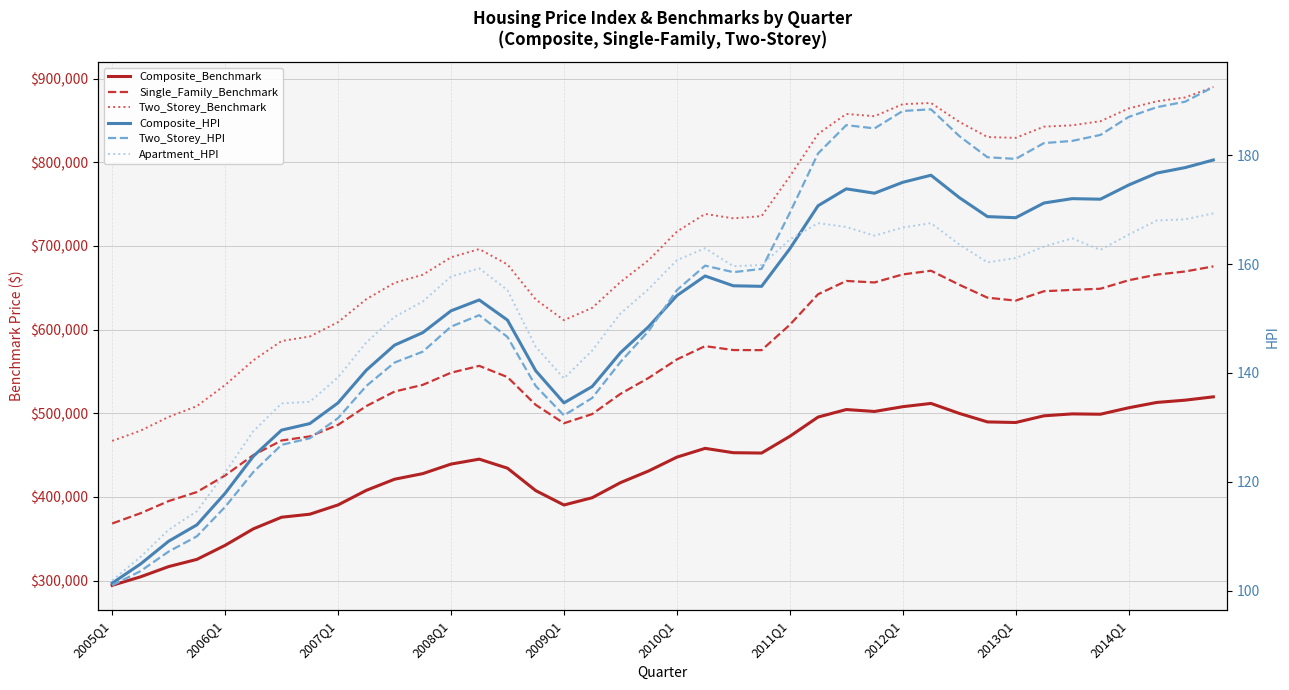

What is the greatest value displayed?

889900.0